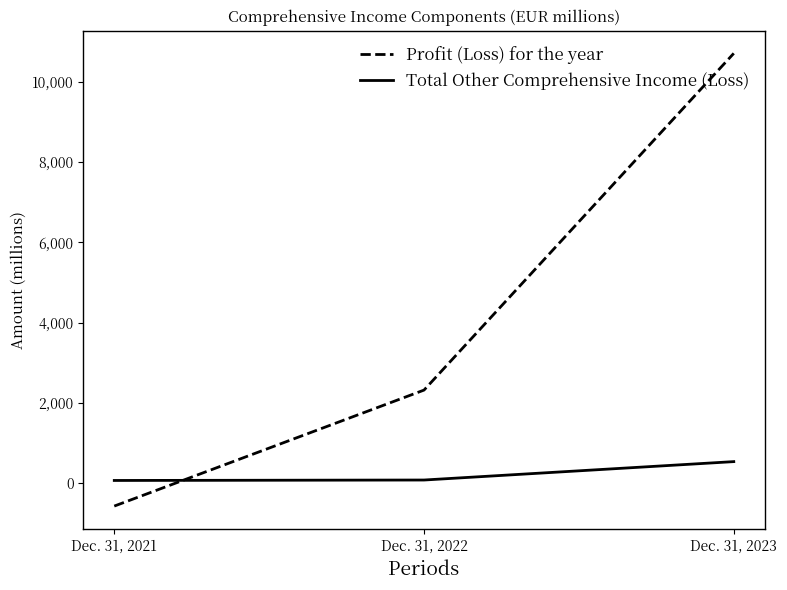

Which series has the widest spread of values?

Profit (Loss) for the year